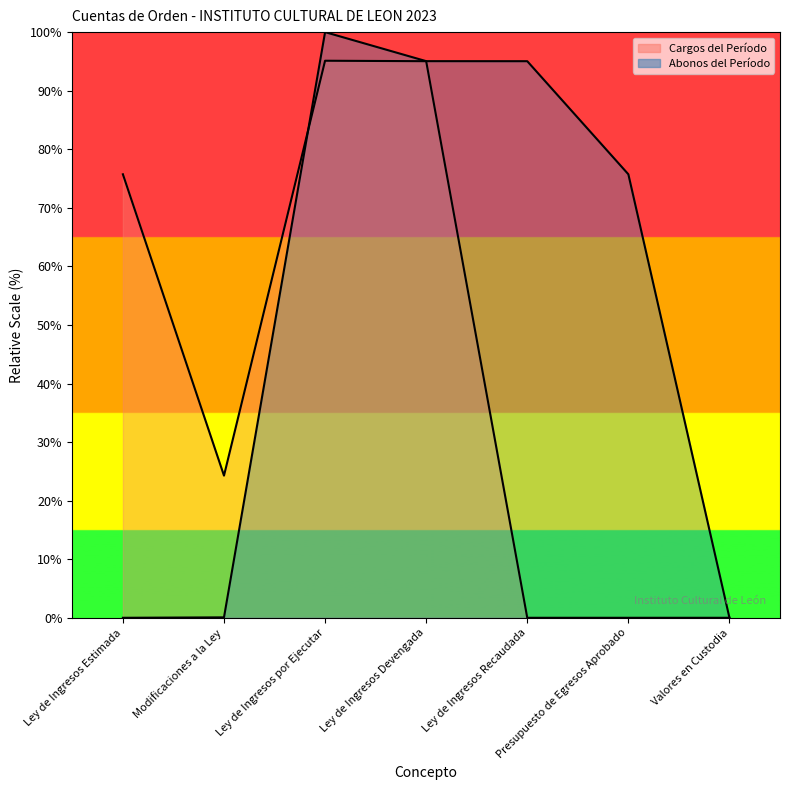

Between Ley de Ingresos Estimada and Presupuesto de Egresos Aprobado, which is larger?

Ley de Ingresos Estimada